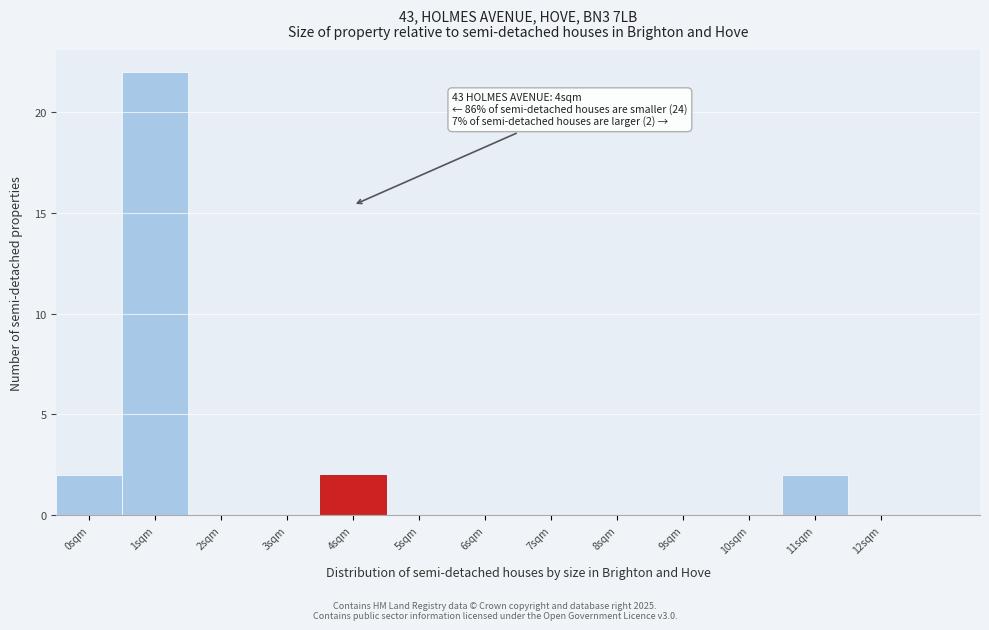

Over which range of the x-axis is the bar tallest?

0.5 to 1.5